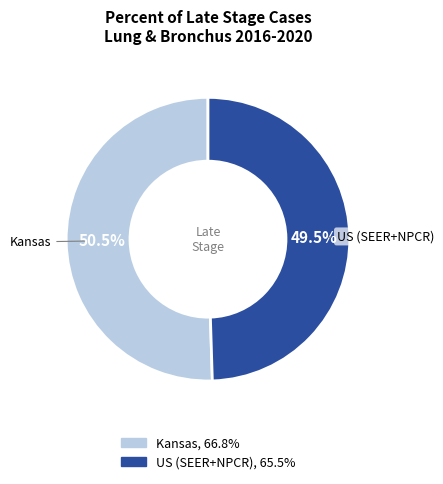

How many slices are in this pie chart?

2